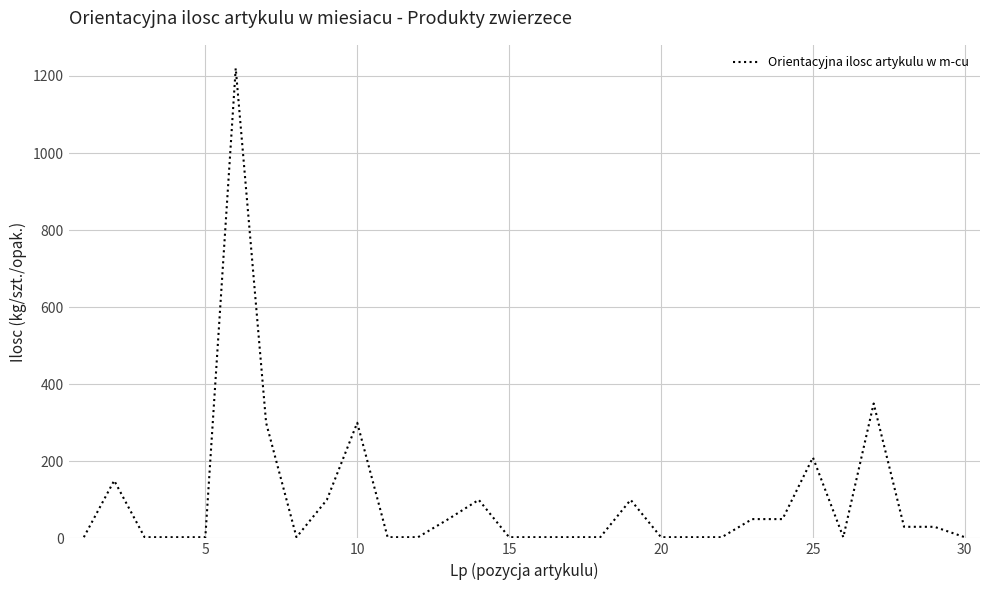

How many series are shown in this chart?

1